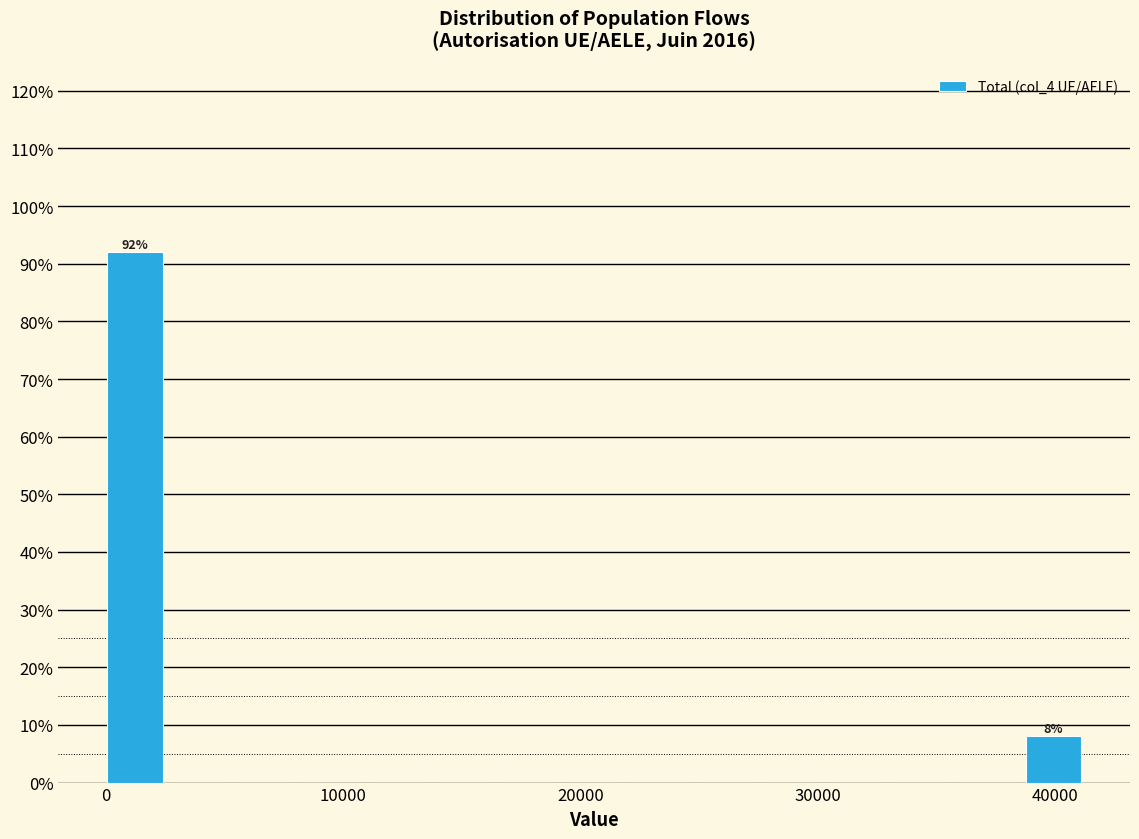

Around what value on the x-axis is the tallest bar? Give the approximate position of its centre, as read against the axis.

1000